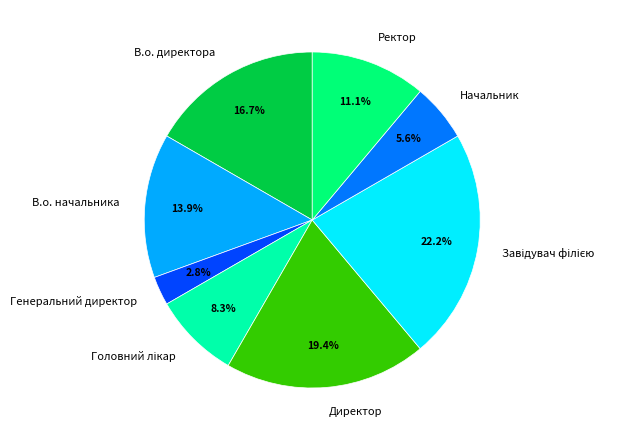

How many segments does this pie chart have?

8